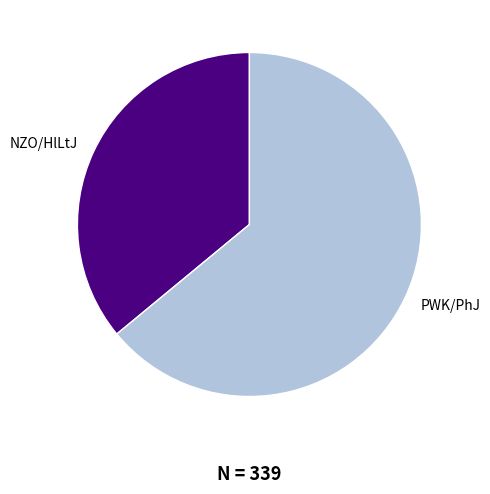

True or false: NZO/HlLtJ accounts for 51% of the total.

False